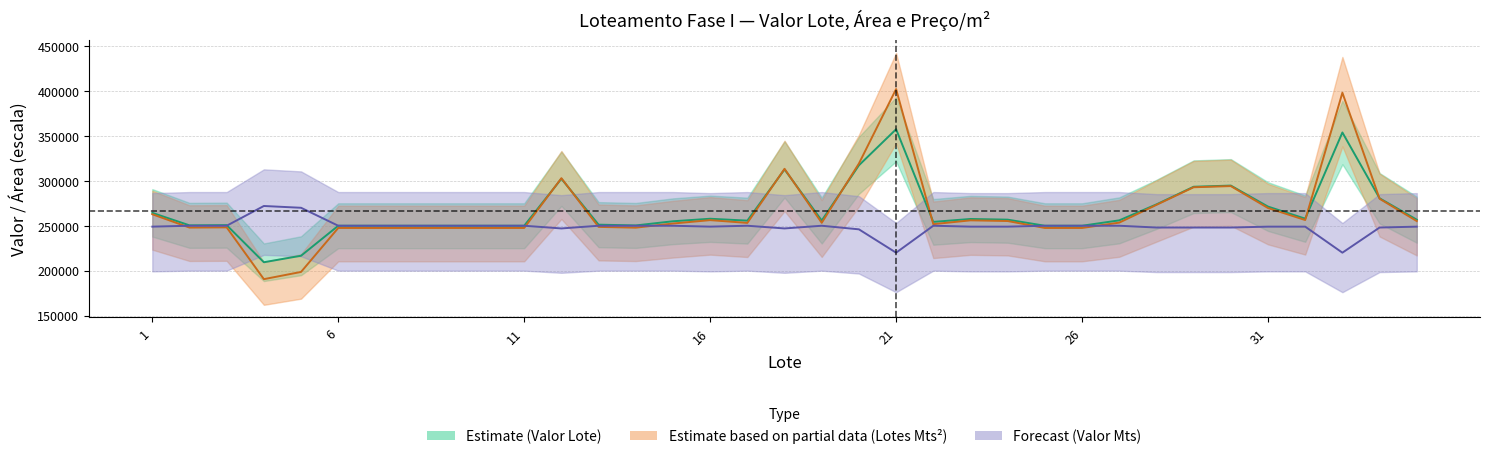

Where do Valor Mts and Lotes Mts2 first cross each other?

1 and 2